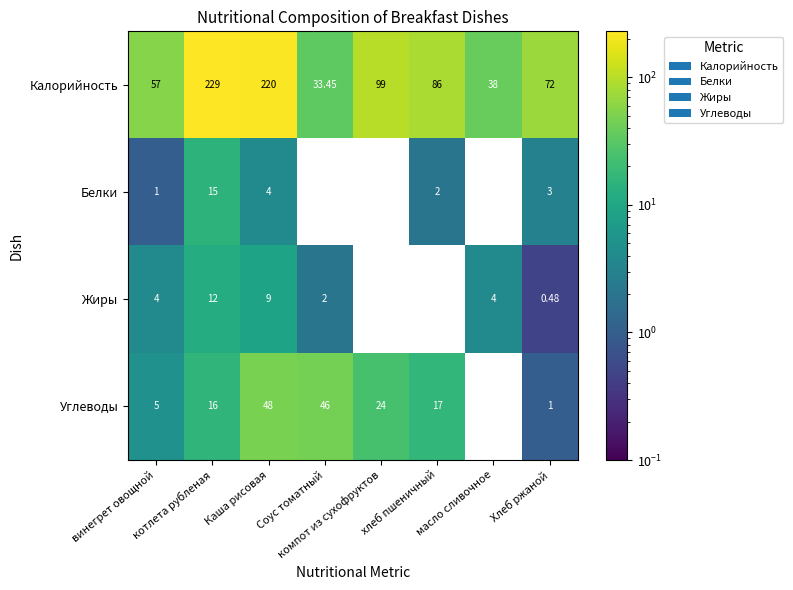

Rank the series by their maximum value, from lowest to highest.

Жиры, Белки, Углеводы, Калорийность